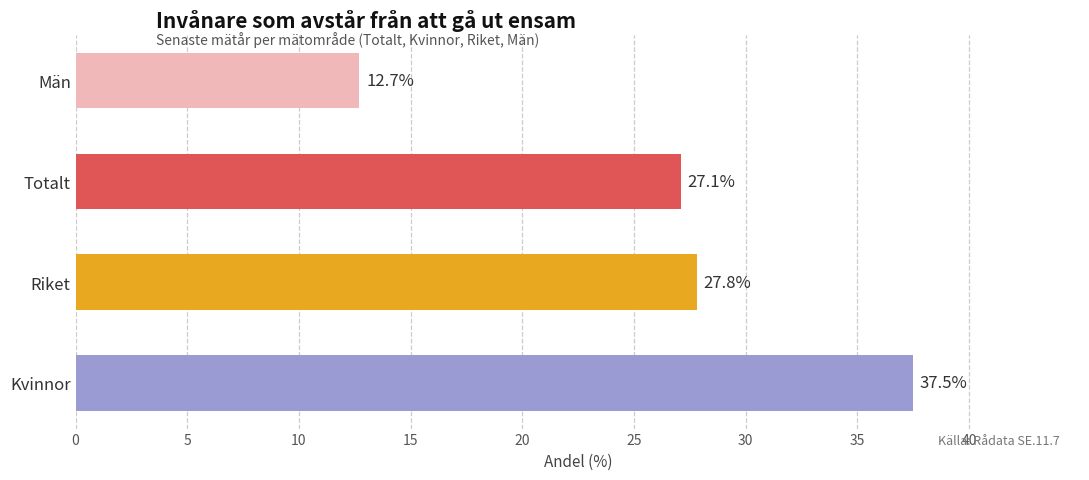

Which label corresponds to the largest value in the chart?

Kvinnor